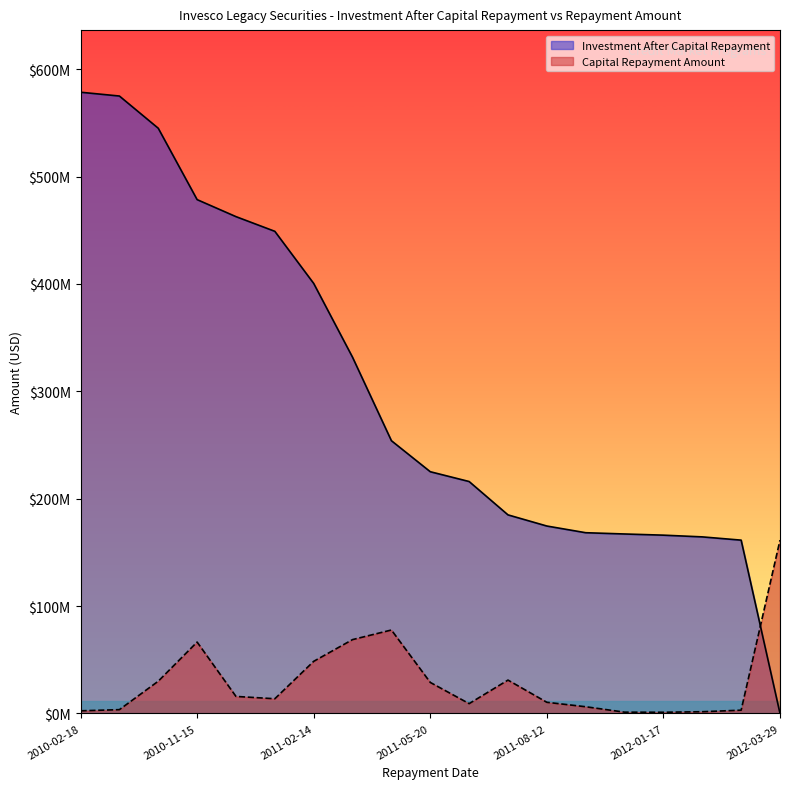

At 2011-06-14, list the series in order from largest to smallest.

Investment After Capital Repayment, Capital Repayment Amount